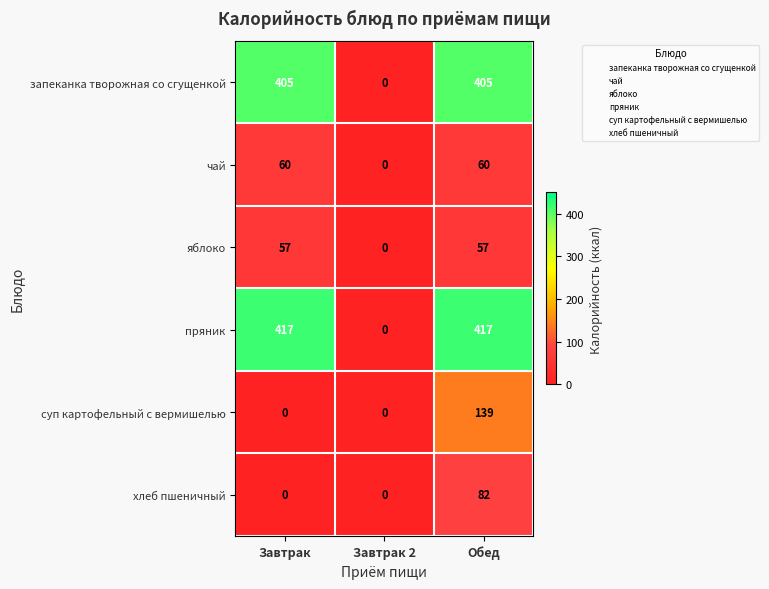

Rank the series by their maximum value, from highest to lowest.

пряник, запеканка творожная со сгущенкой, суп картофельный с вермишелью, хлеб пшеничный, чай, яблоко